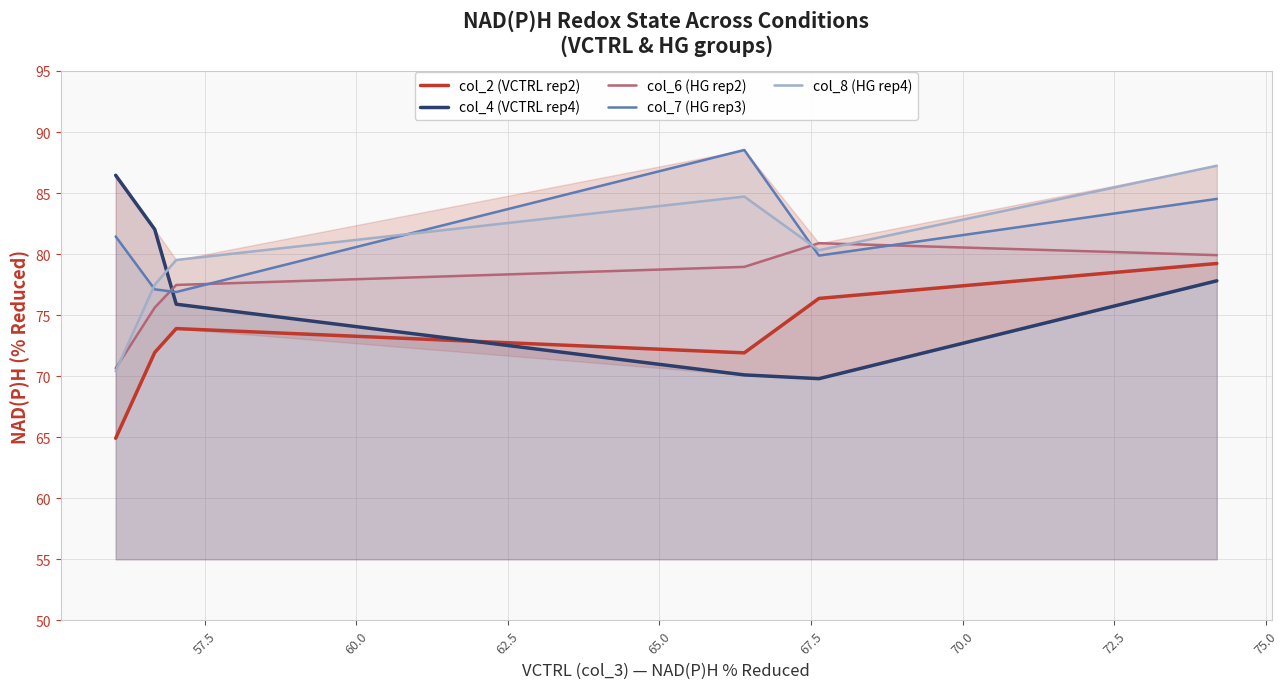

How many categories are shown in the chart?

6